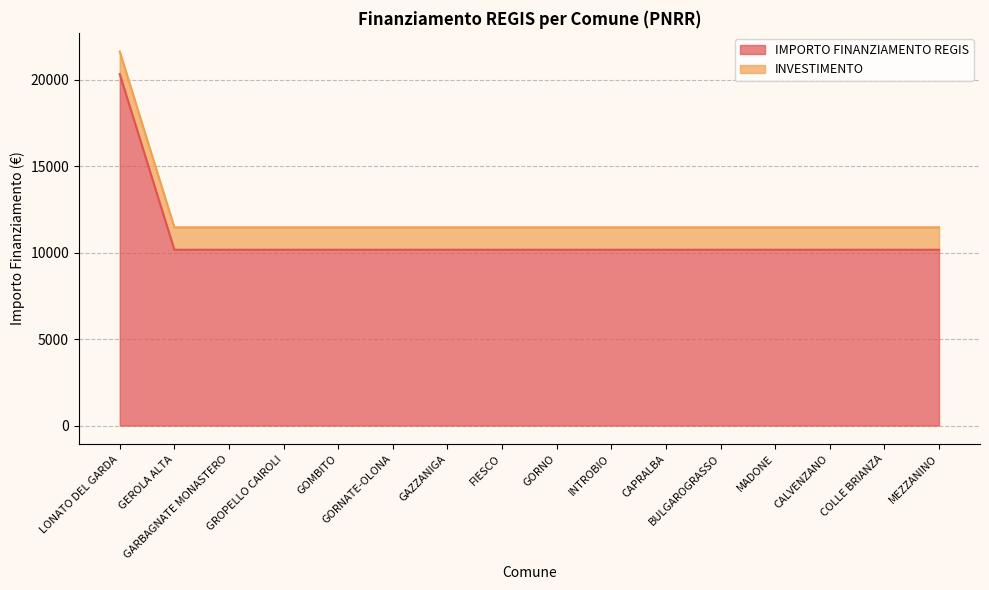

True or false: the data has more than 1 interior local peaks.

False